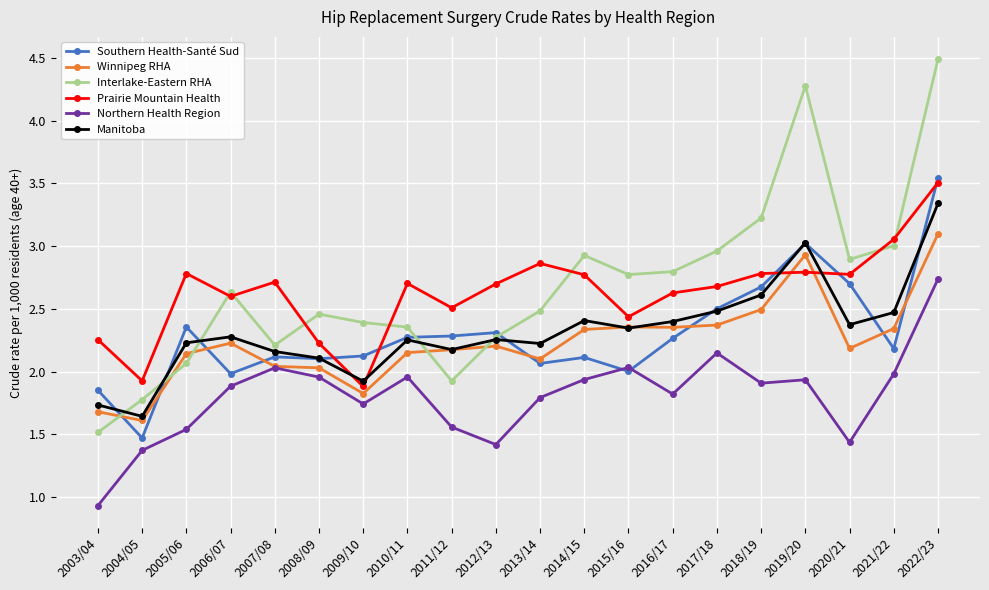

Rank the series by their maximum value, from highest to lowest.

Interlake-Eastern RHA, Southern Health-Santé Sud, Prairie Mountain Health, Manitoba, Winnipeg RHA, Northern Health Region